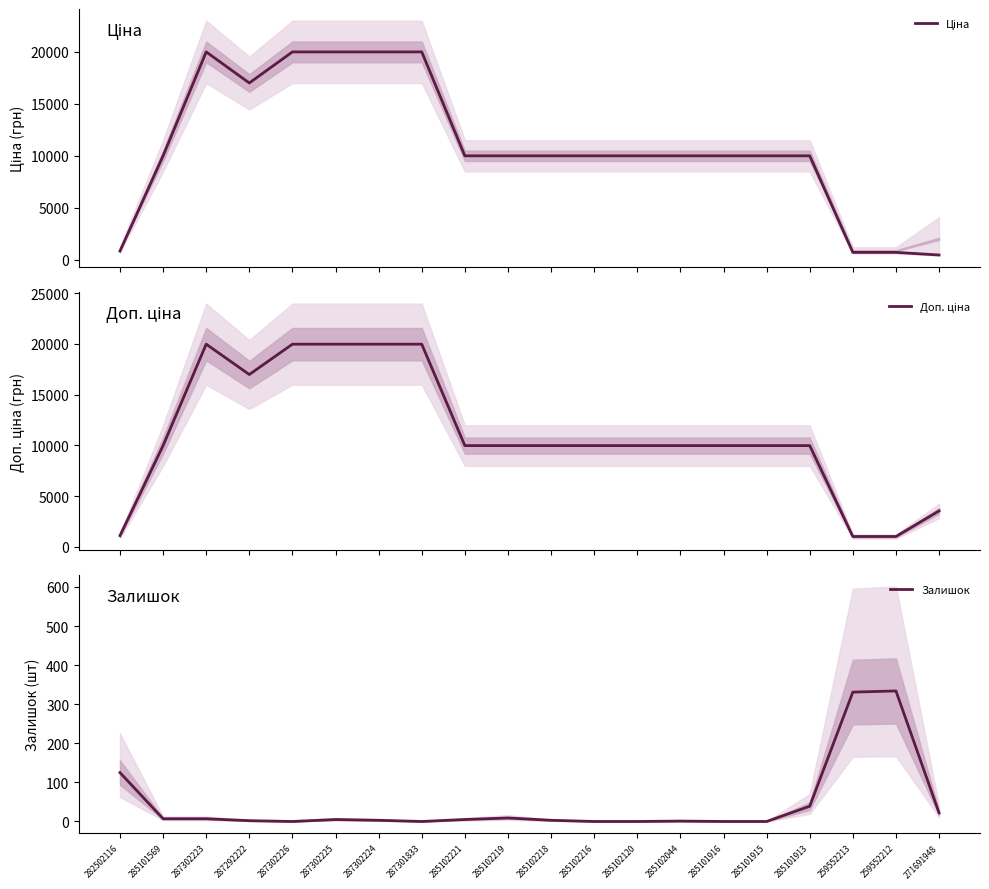

How many data points in Залишок are less than 5?

10